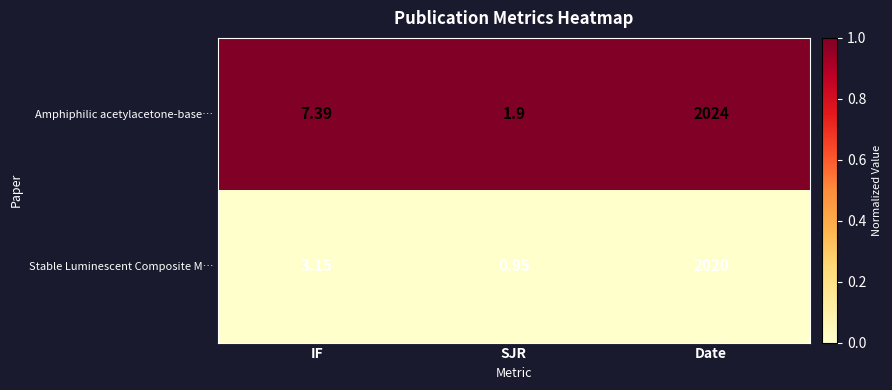

List the series in order of their overall mean, lowest first.

Stable Luminescent Composite M…, Amphiphilic acetylacetone-base…